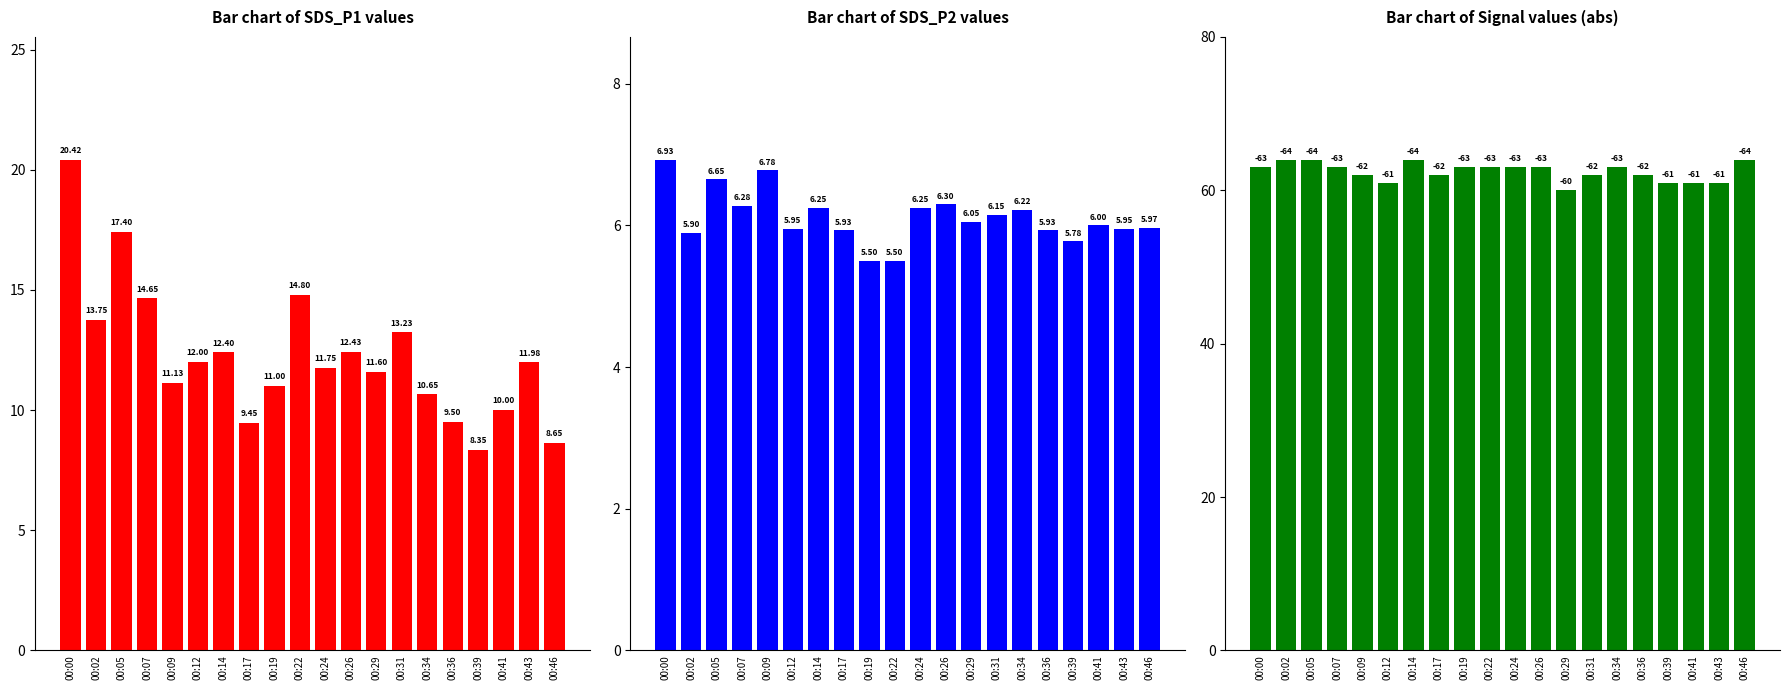

What is the difference between the maximum and second lowest values in the Signal (abs) series?

3.0